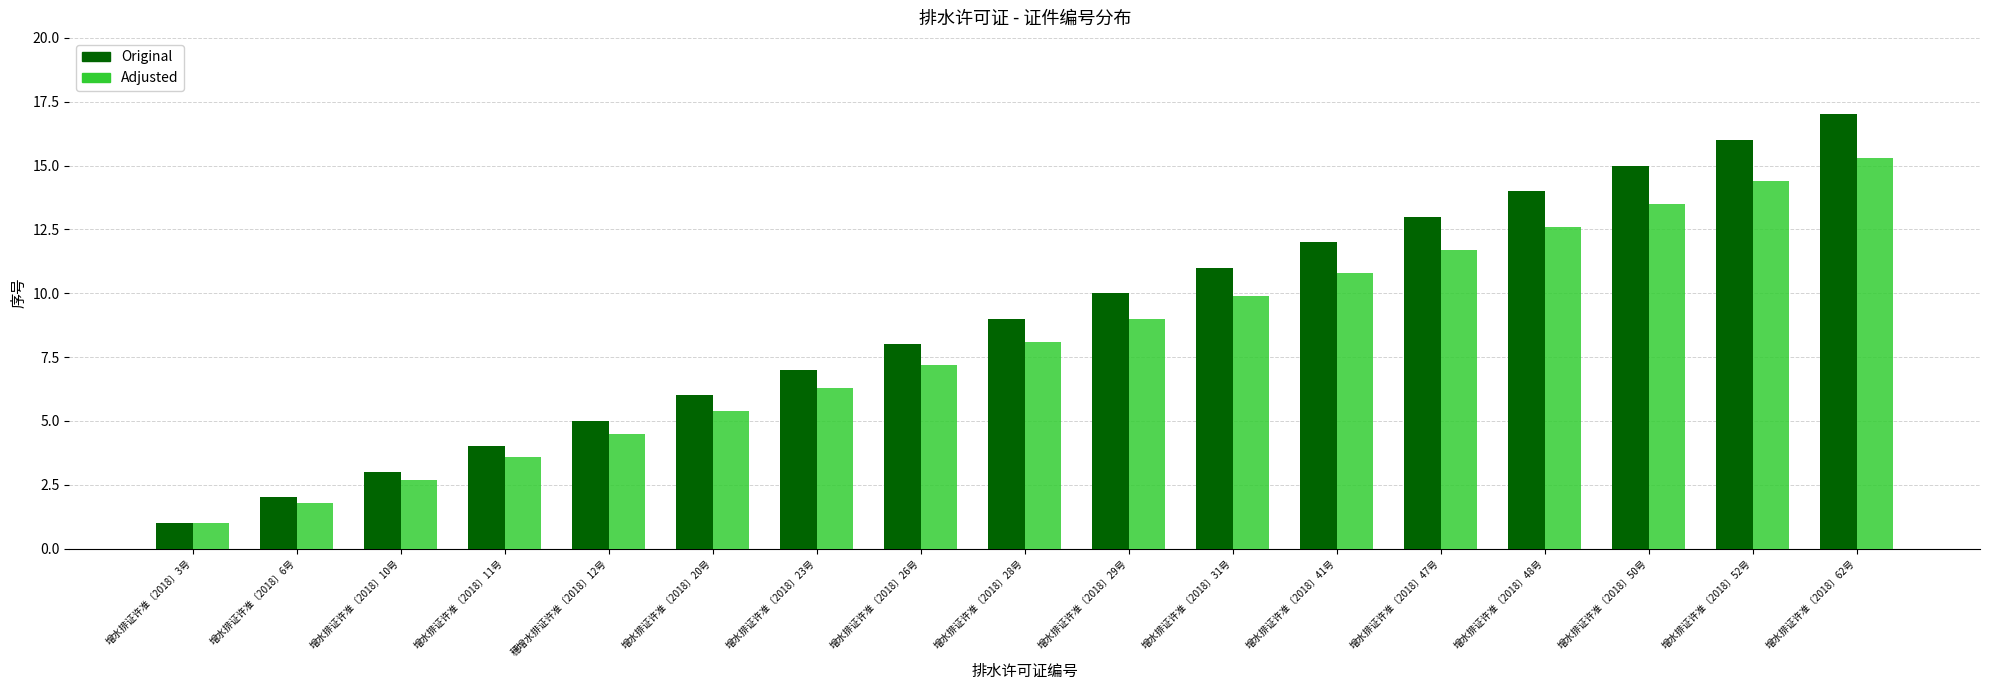

Read the Adjusted value at 增水排证许准〔2018〕23号.

6.3